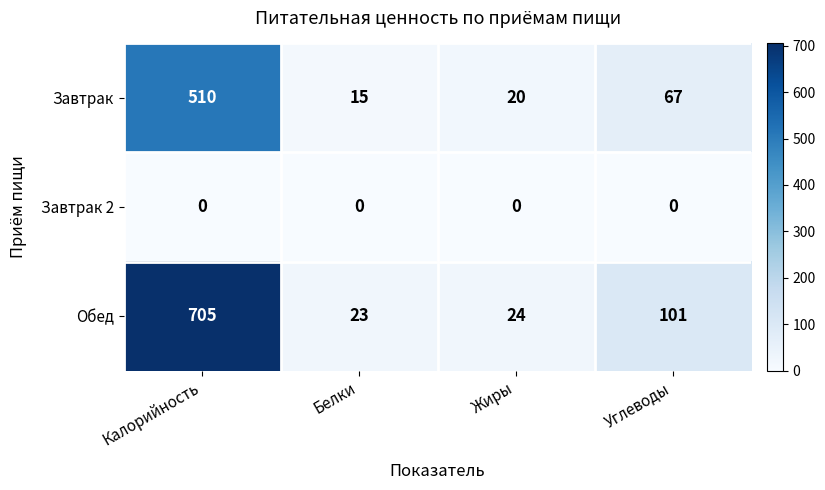

Which category has the highest value in the Завтрак series?

Калорийность